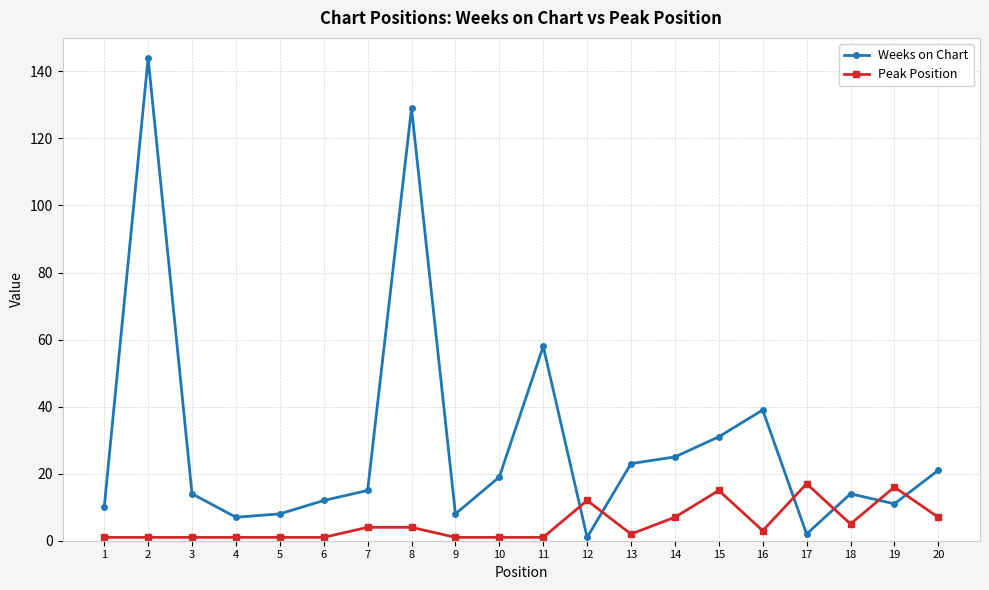

Does the chart display data point markers on the line(s)?

Yes